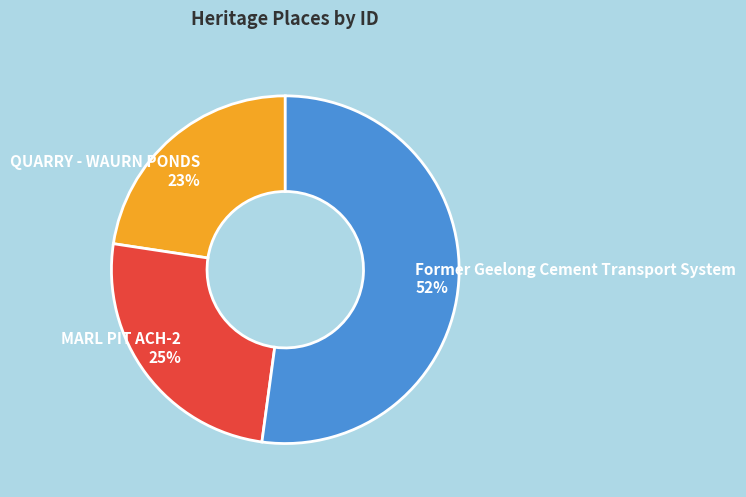

Do Former Geelong Cement Transport System 52% and QUARRY - WAURN PONDS 23% together represent more than half of the pie?

Yes